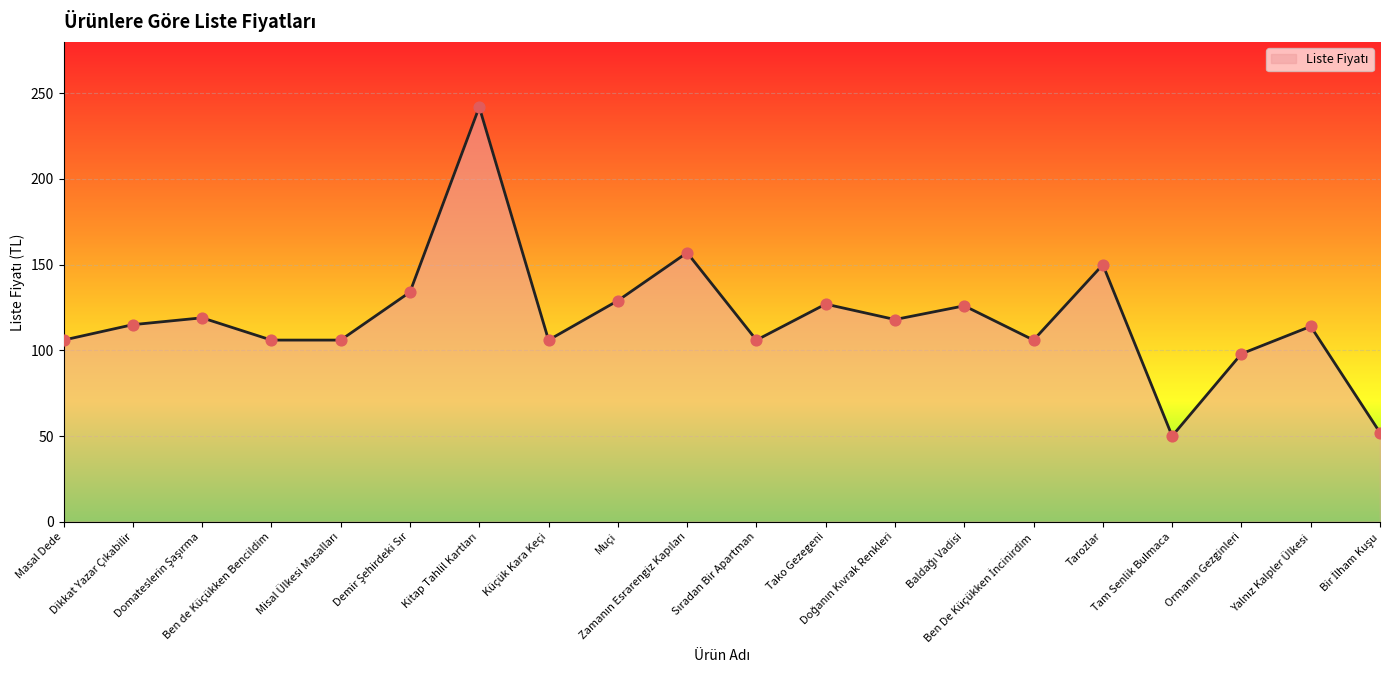

What is the minimum value shown in the chart?

50